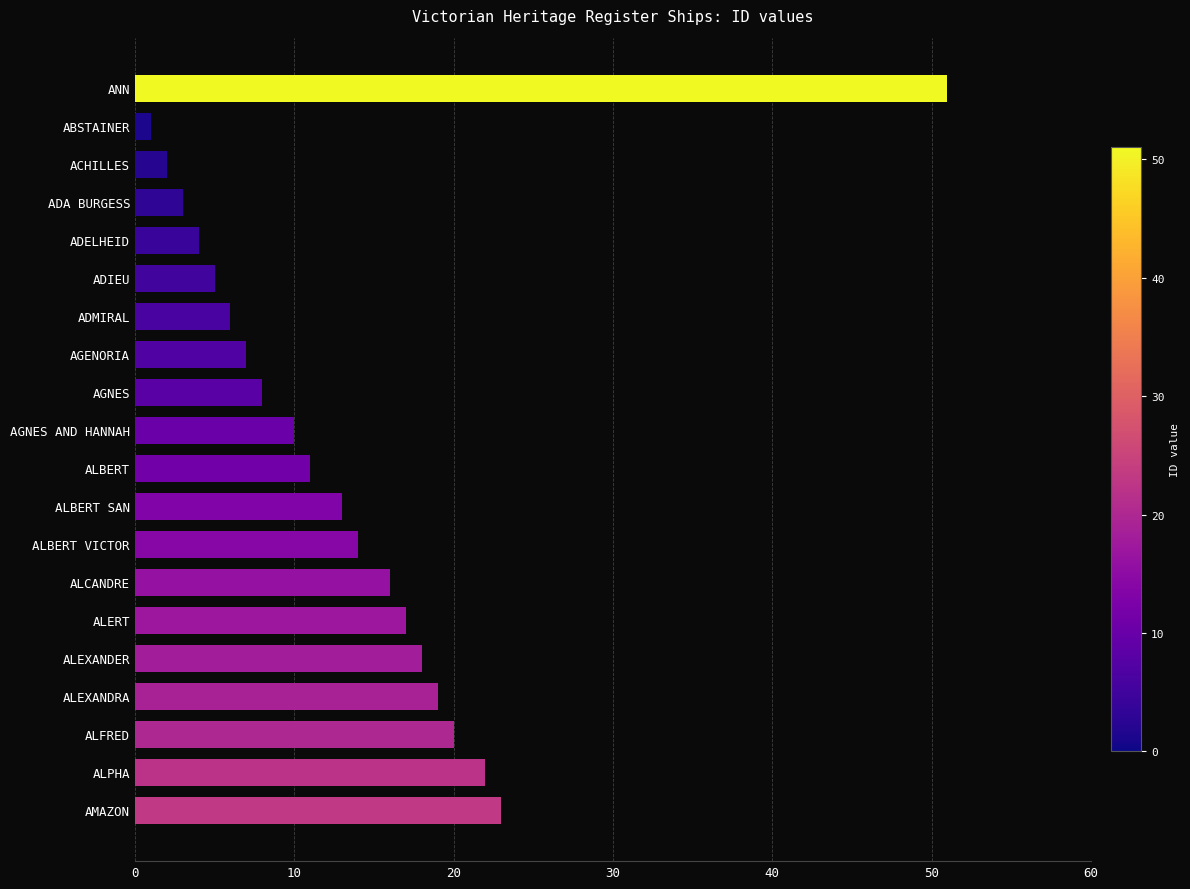

What is the change in value from AGNES to AMAZON?

+15